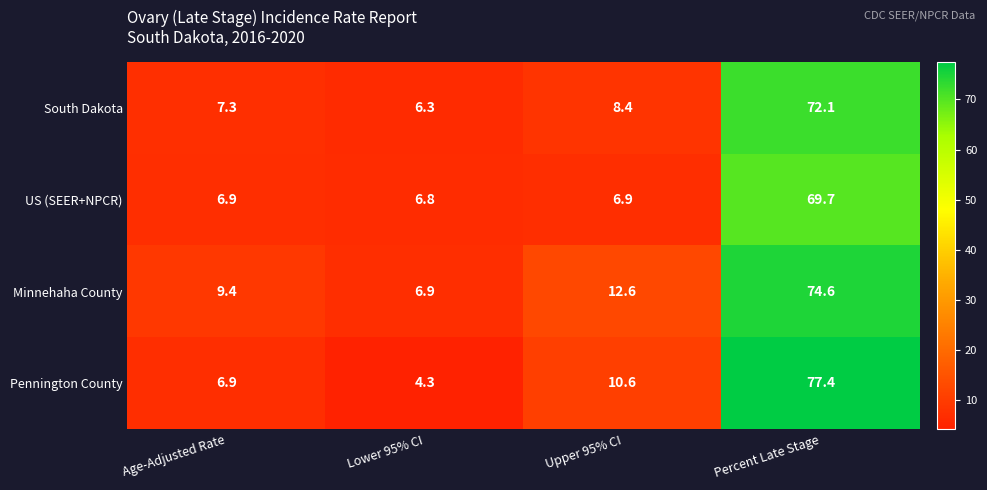

Is it true that Minnehaha County equals 9.0 at Lower 95% CI?

False